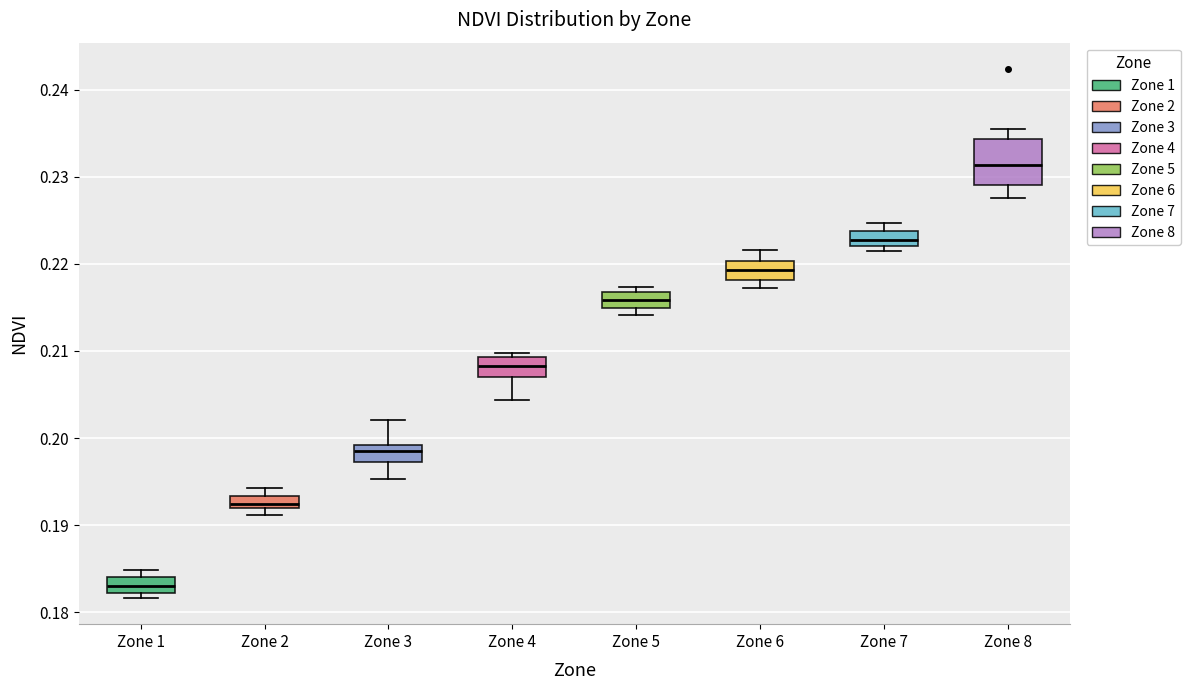

Which box has the highest median line?

Zone 8